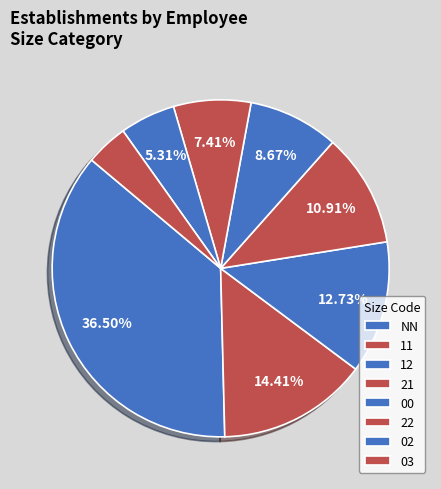

How many segments does this pie chart have?

8